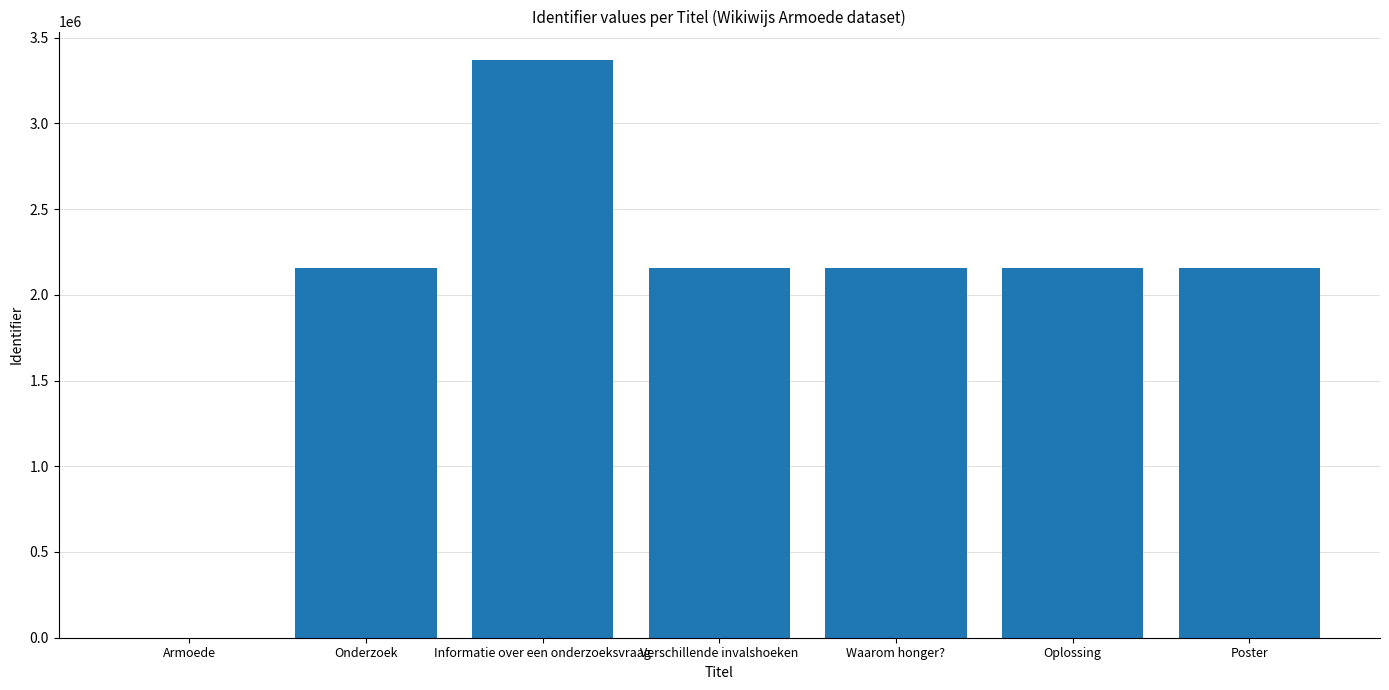

Are the bars horizontal?

No